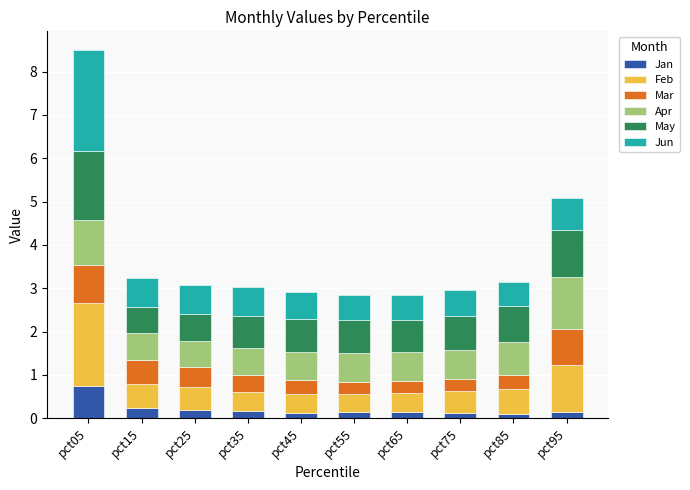

What are all the series names shown in the legend?

Jan, Feb, Mar, Apr, May, Jun